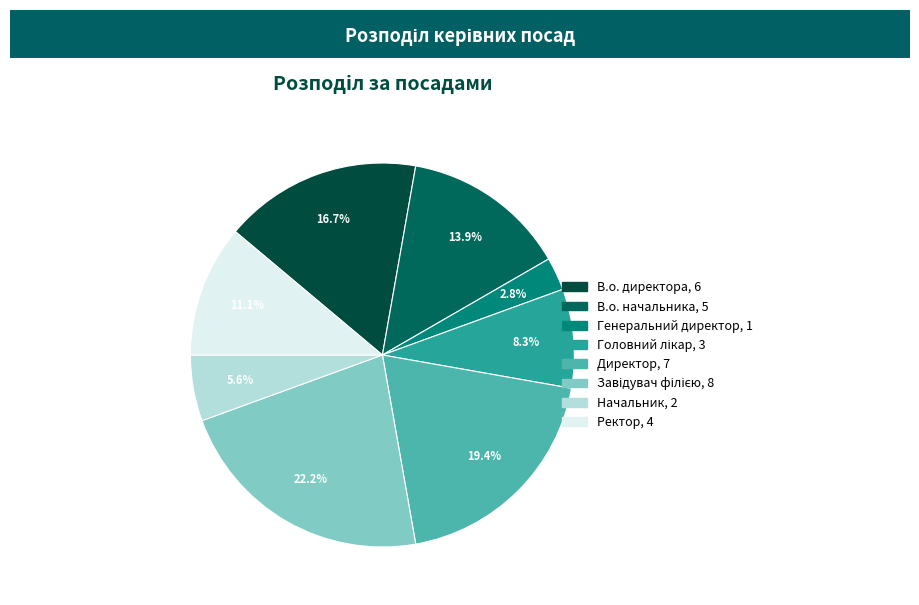

Is there any slice that represents more than half of the pie?

No